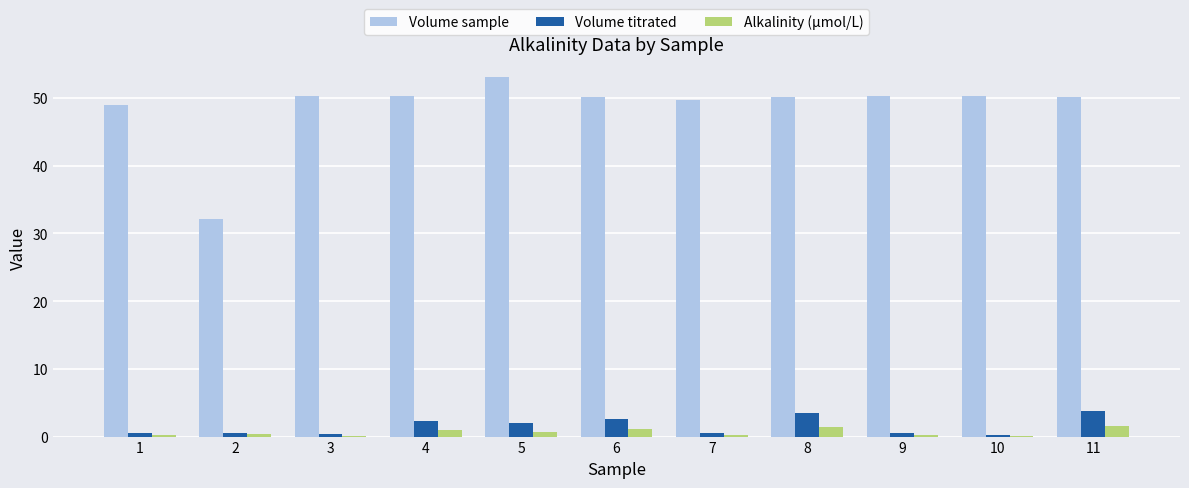

What is the maximum value shown in the chart?

53.1